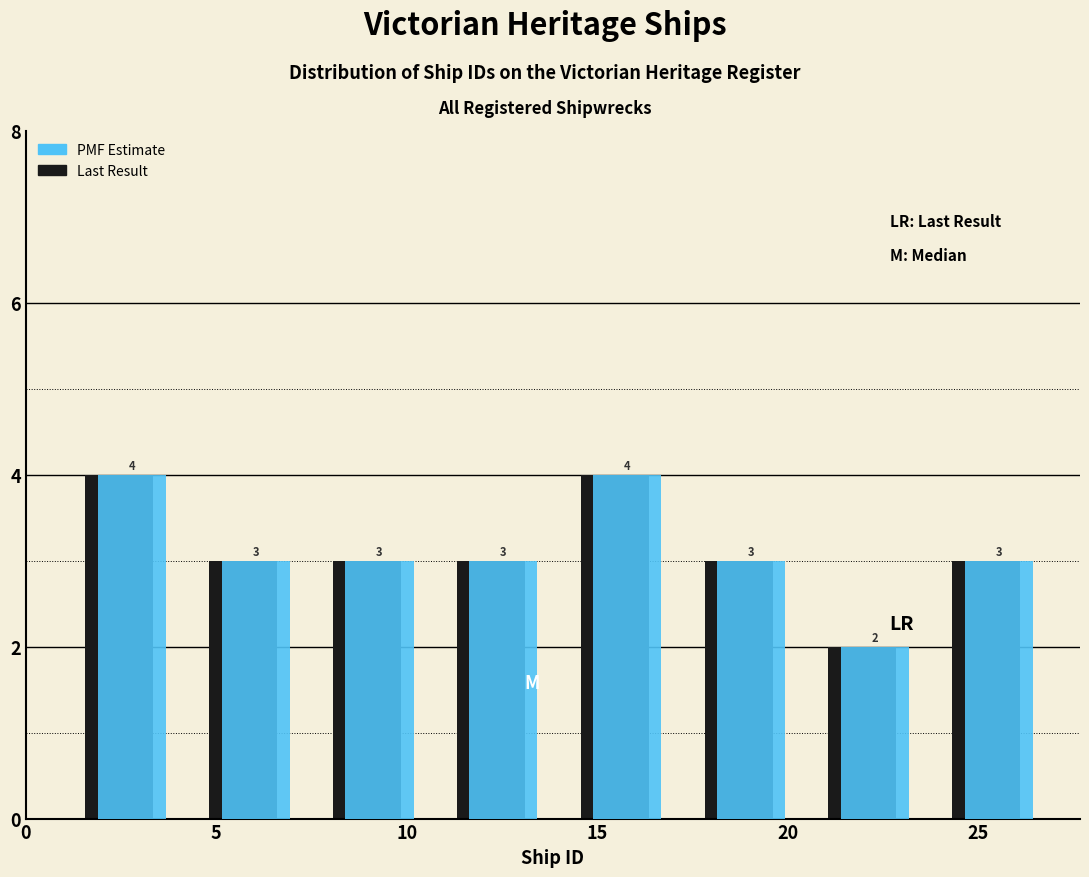

What is the height of the PMF Estimate bar covering 1.00 to 4.25 on the x-axis? The bar edges are not printed on the chart, so give them approximately, as read against the axis.

4